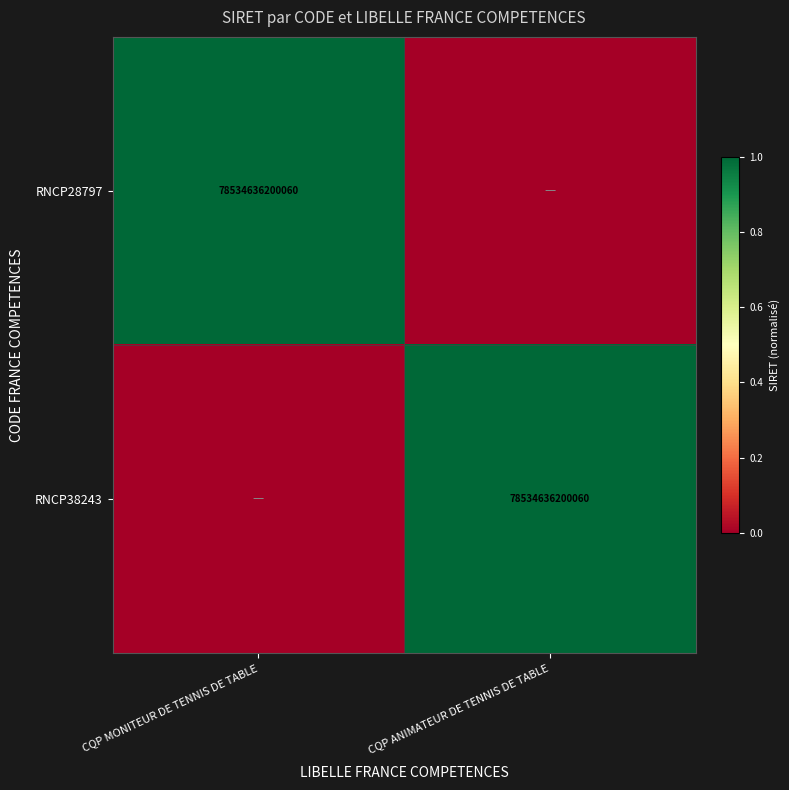

Is it true that RNCP38243 equals 78534636200060 at CQP ANIMATEUR DE TENNIS DE TABLE?

True